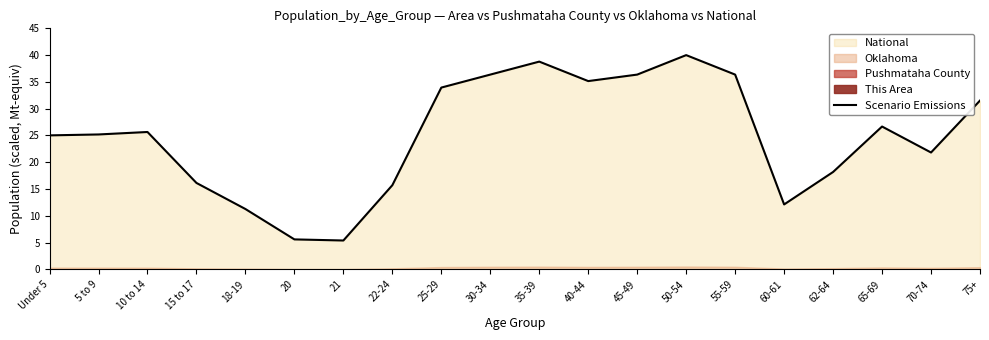

What value does the data have at 18-19?

11.3